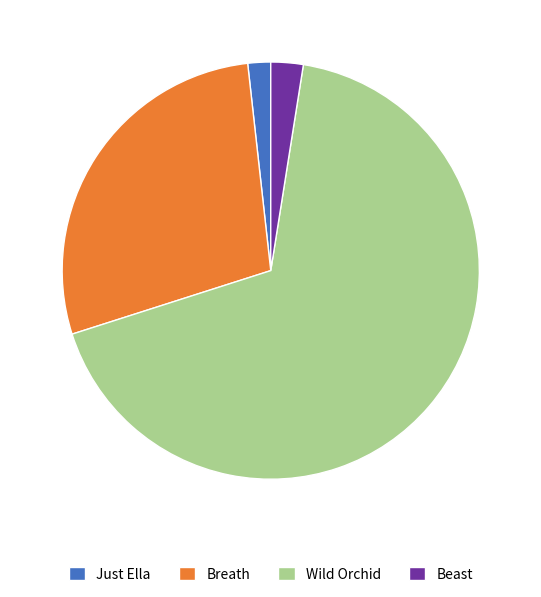

Which slice is the smallest?

Just Ella